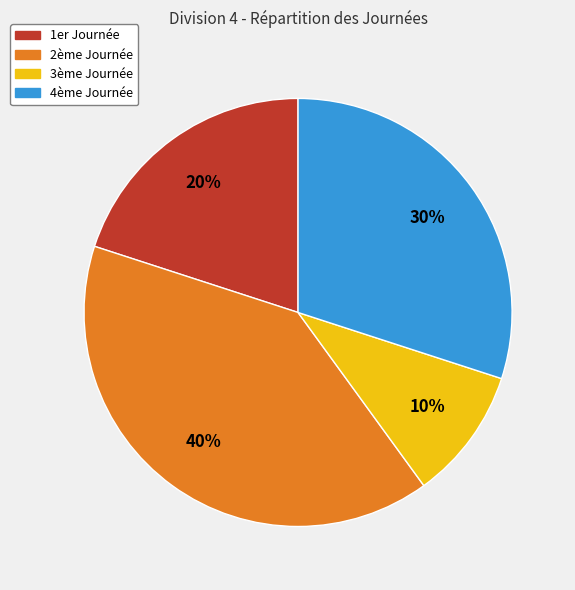

Is there any slice that represents more than half of the pie?

No